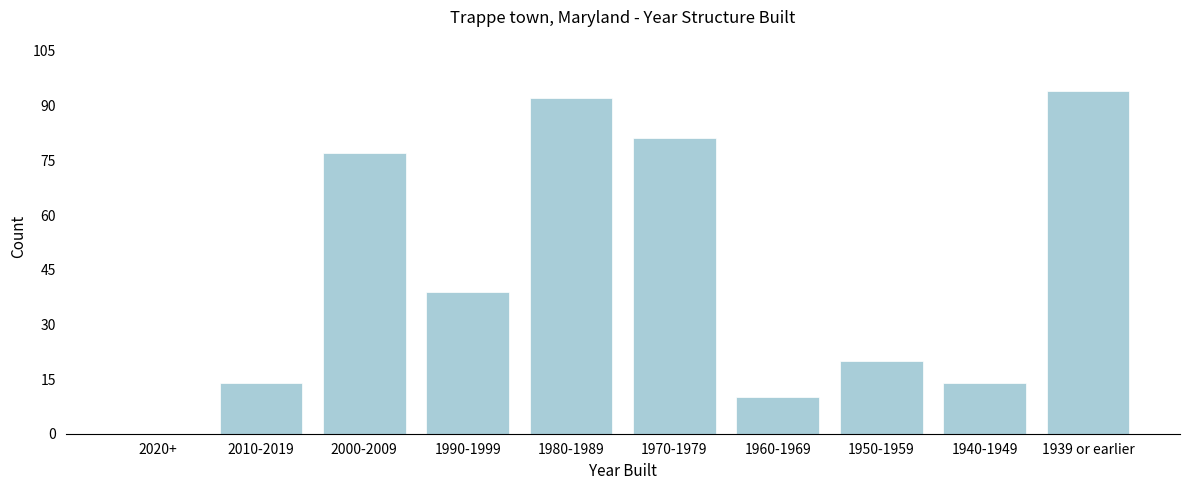

Reading left to right, what are all the values shown in this chart?

2020+=0	2010-2019=14	2000-2009=77	1990-1999=39	1980-1989=92	1970-1979=81	1960-1969=10	1950-1959=20	1940-1949=14	1939 or earlier=94